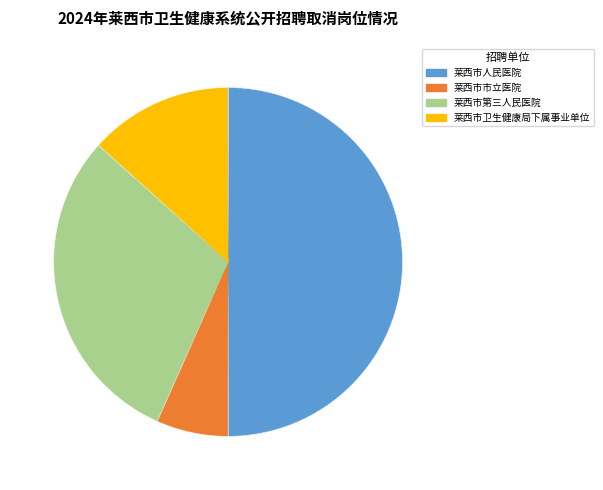

Rank the categories by value from lowest to highest.

莱西市市立医院, 莱西市卫生健康局下属事业单位, 莱西市第三人民医院, 莱西市人民医院